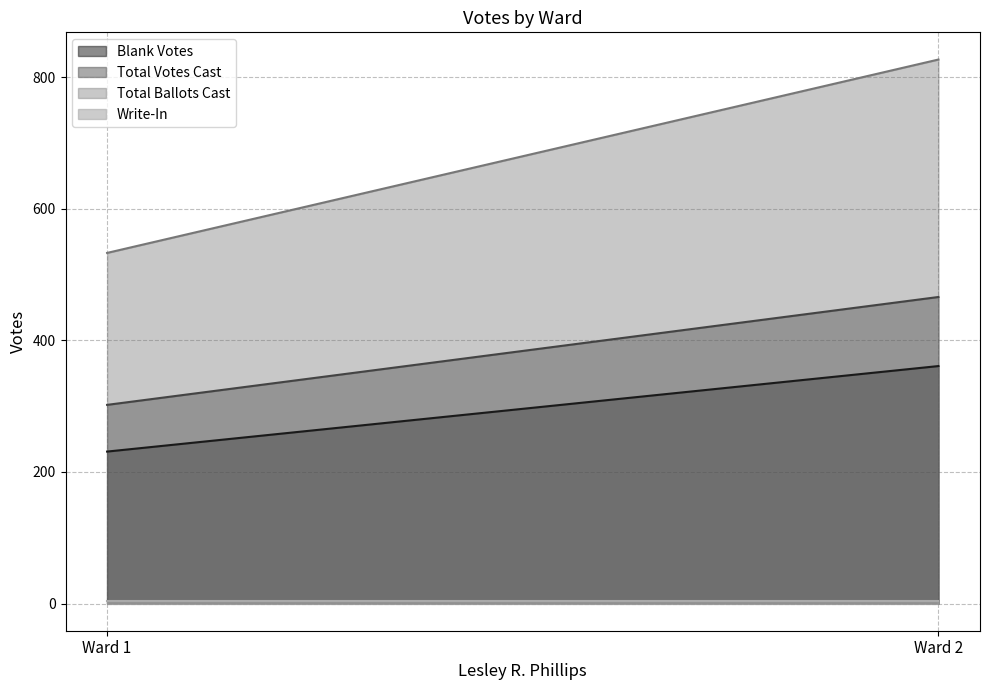

At how many categories does at least one series exceed 342?

2